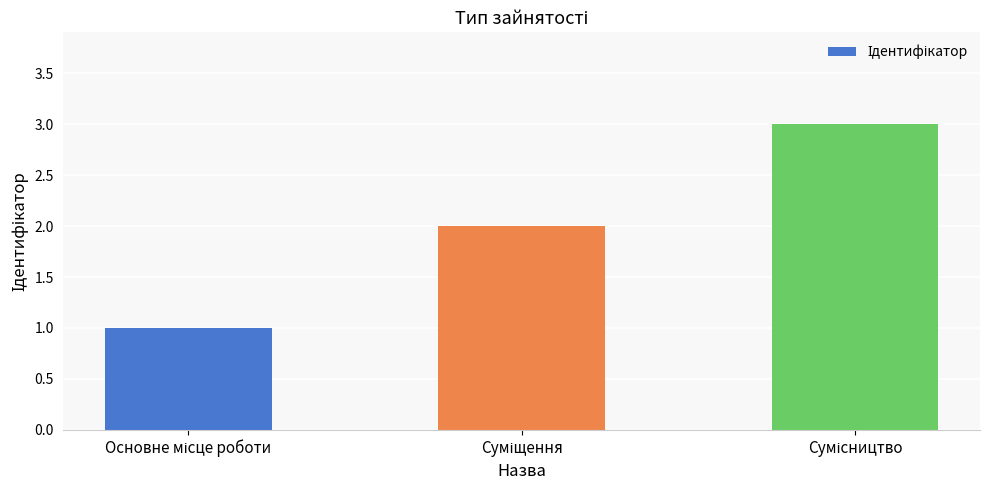

What is the maximum value shown in the chart?

3